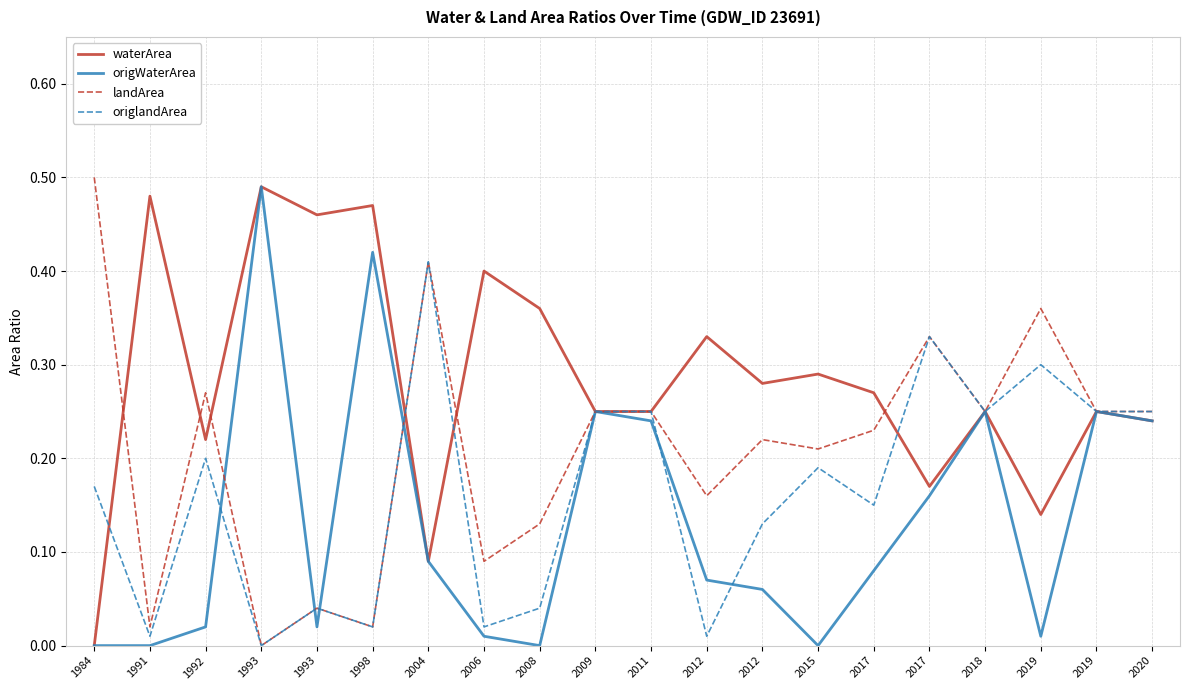

What is the total value across all series at 2015?

0.7